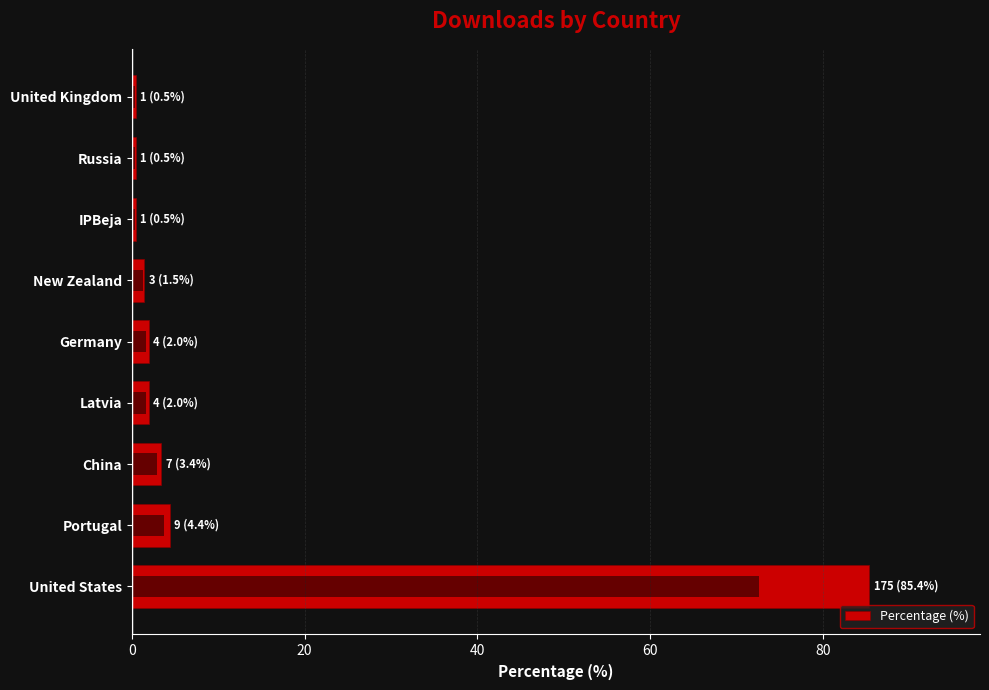

Is it true that the value at United Kingdom is 0.2?

False